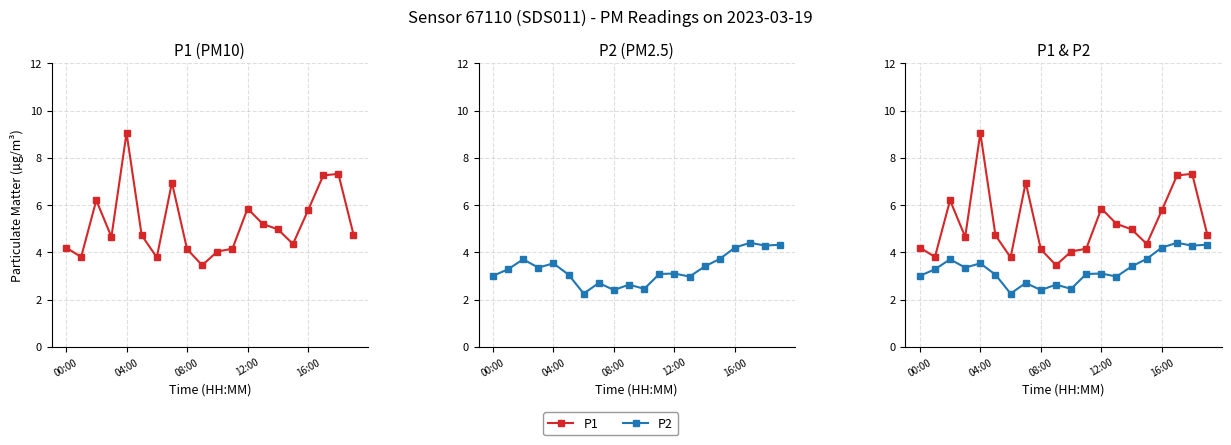

The value of P1 at 18 is 12.4. True or false?

False